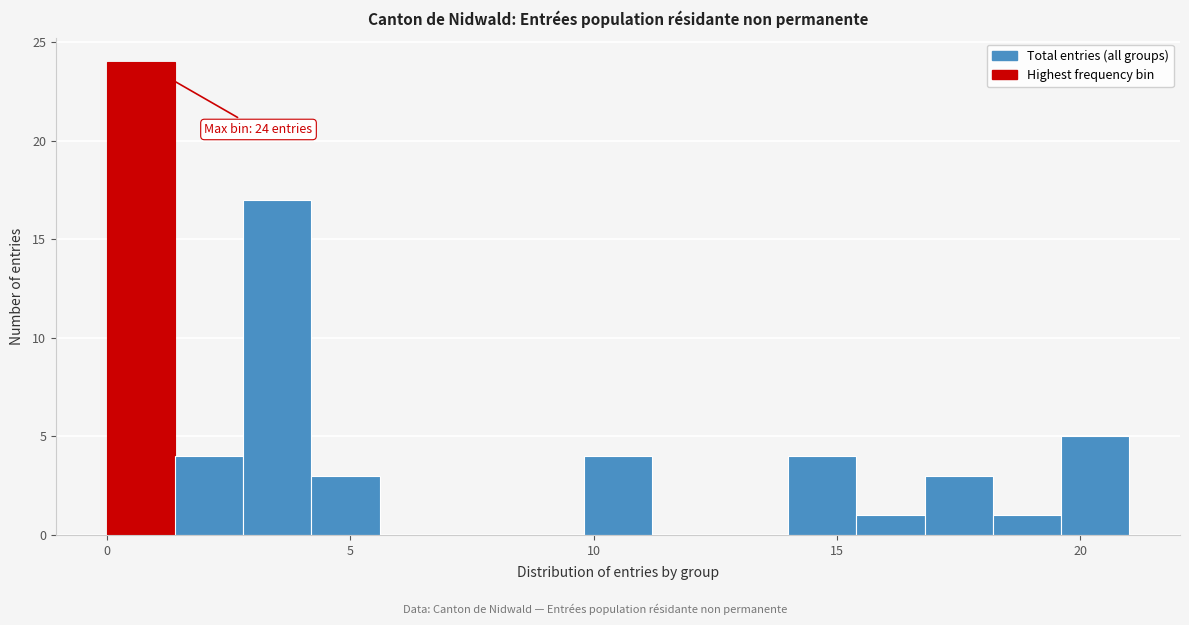

Around what value on the x-axis is the tallest bar? Give the approximate position of its centre, as read against the axis.

0.5